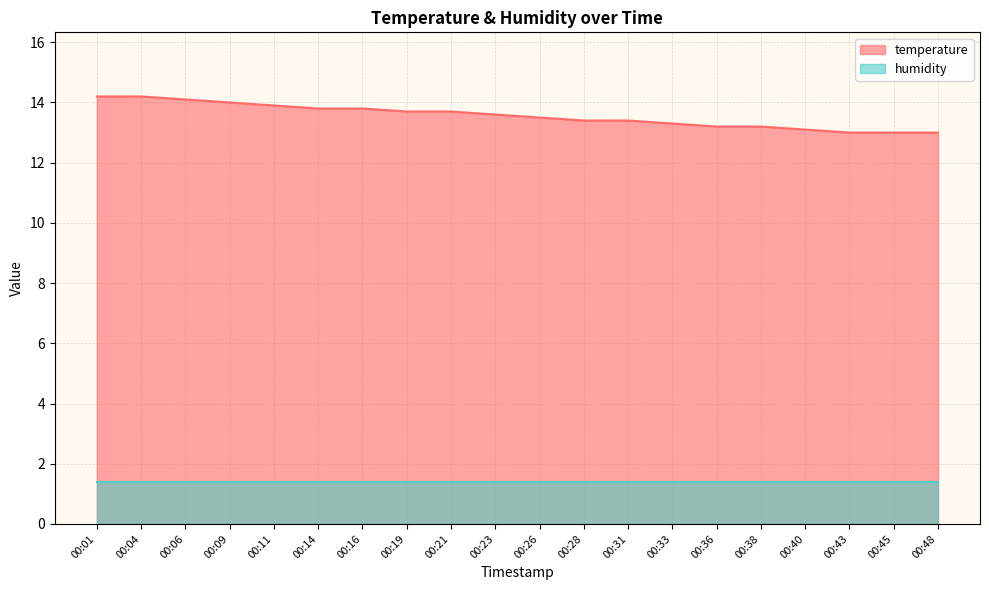

At 00:48, list the series in order from largest to smallest.

temperature, humidity